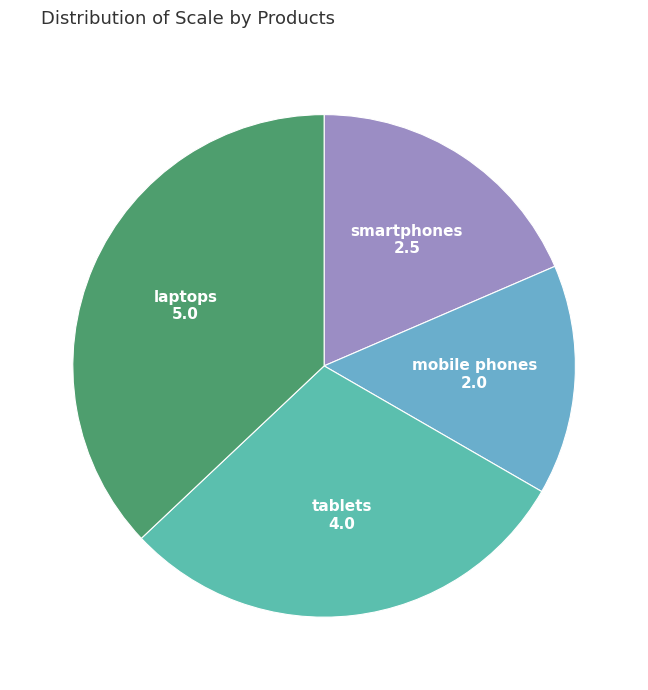

Do smartphones and tablets together represent more than half of the pie?

No